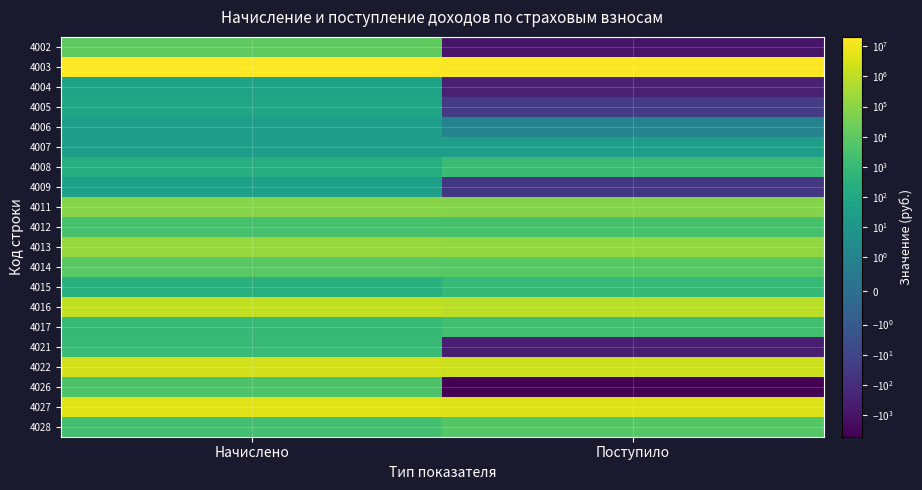

What is the maximum value shown in the chart?

20244678